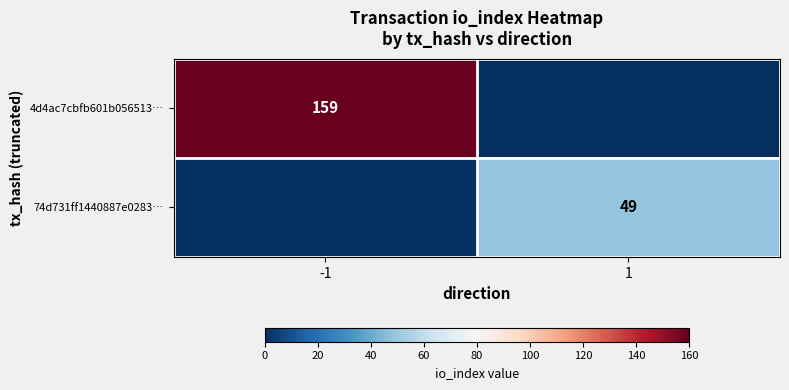

The 74d731ff1440887e0283… series shows 80 at 1. True or false?

False